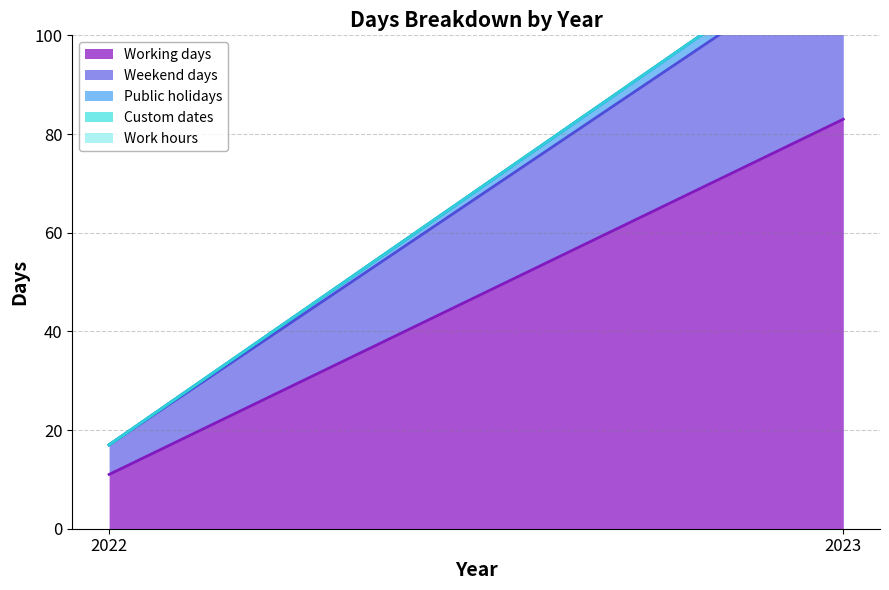

What is the sum of the Weekend days values at 2023 and 2022?

40